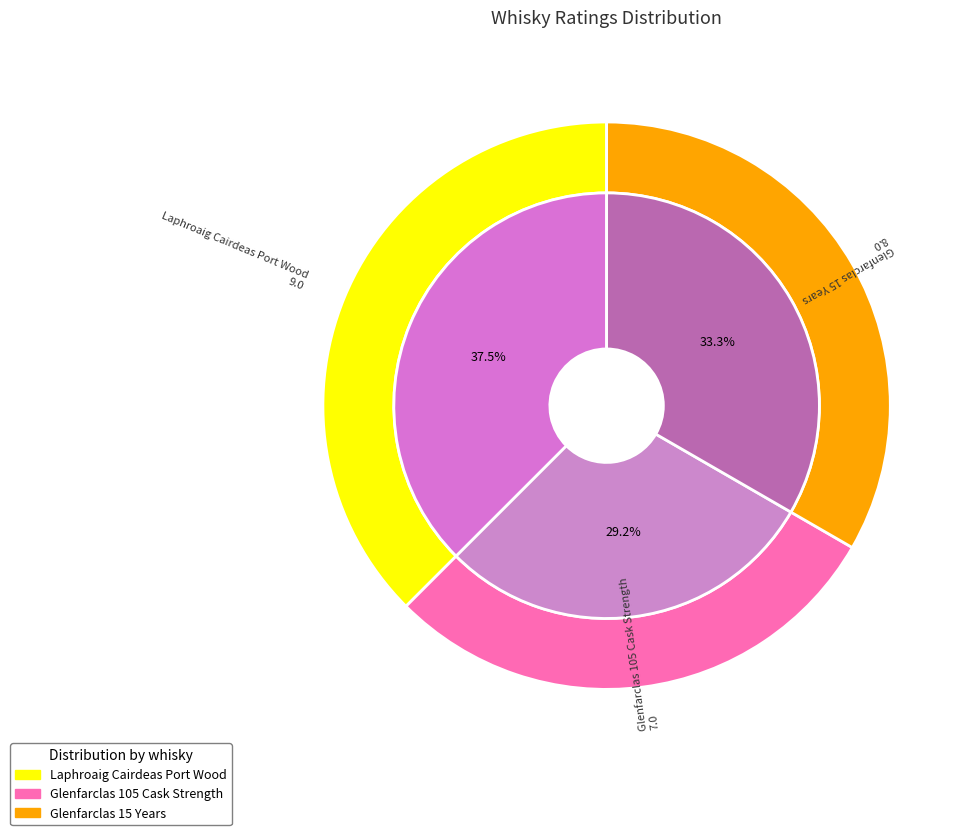

True or false: Glenfarclas 15 Years accounts for 33% of the total.

True